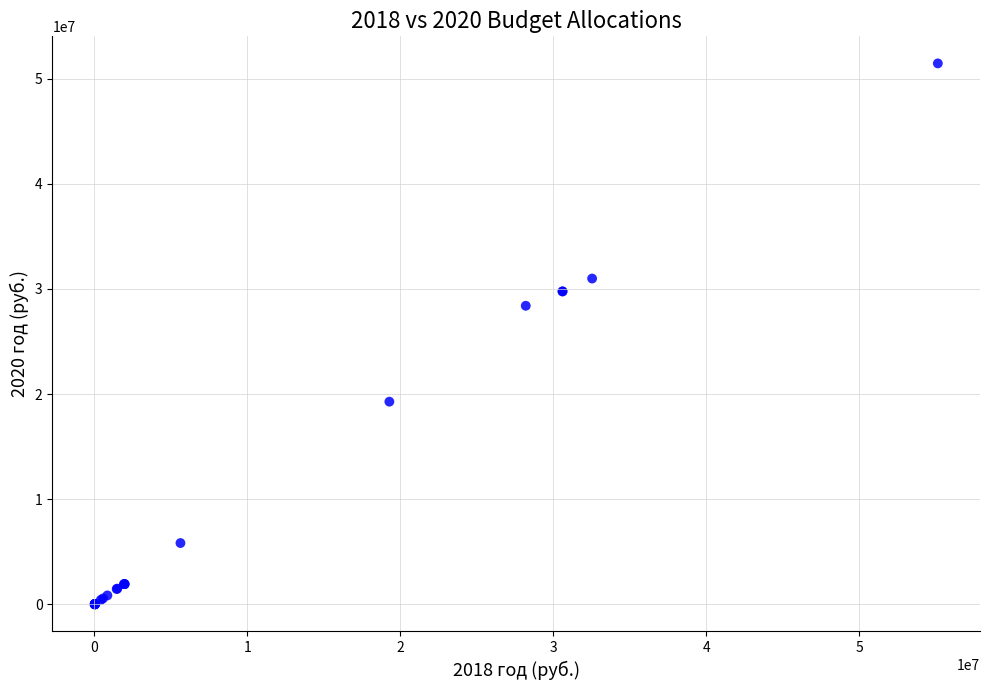

What Y value in the scatter plot is closest to 25725533?

28400124.3